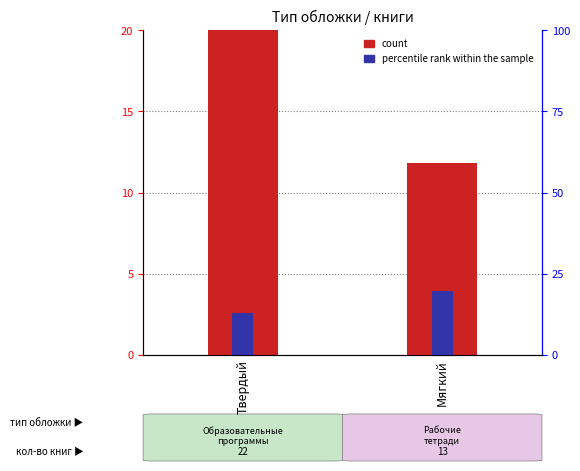

How many bars are there in each group?

2